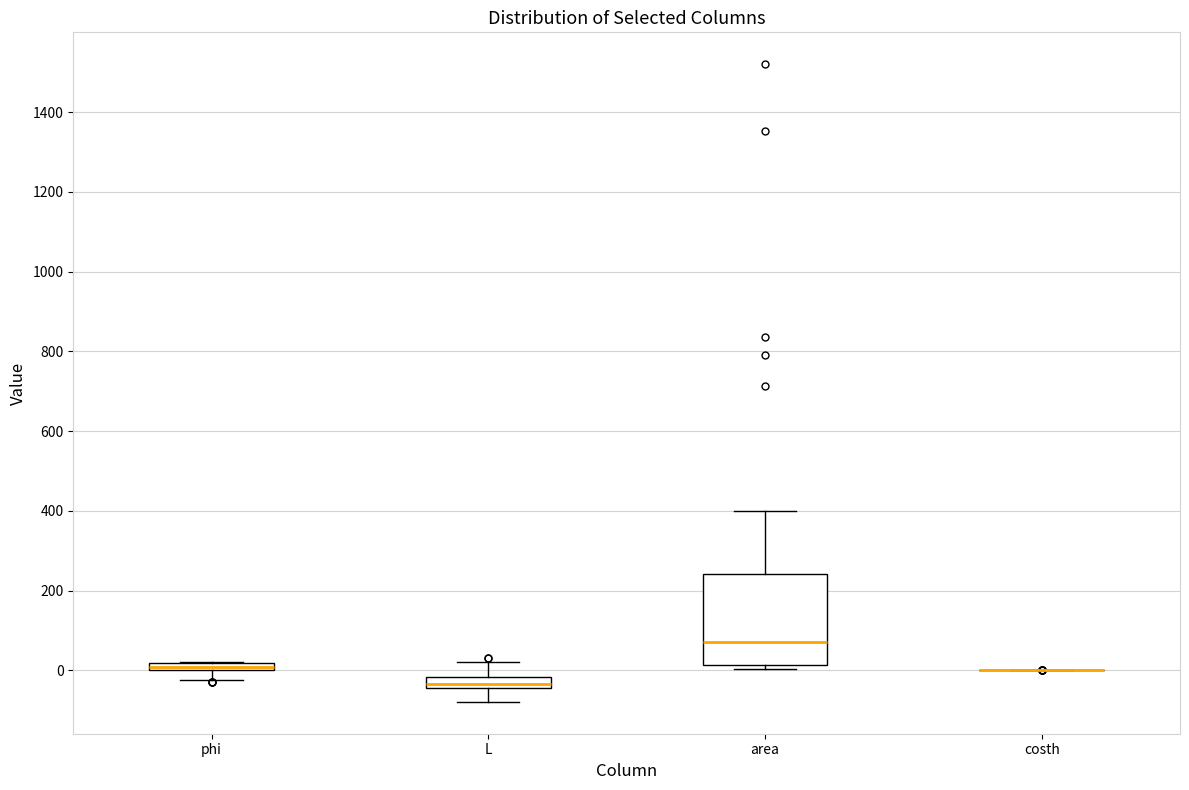

Which box is the tallest, from its lower edge to its upper edge?

area